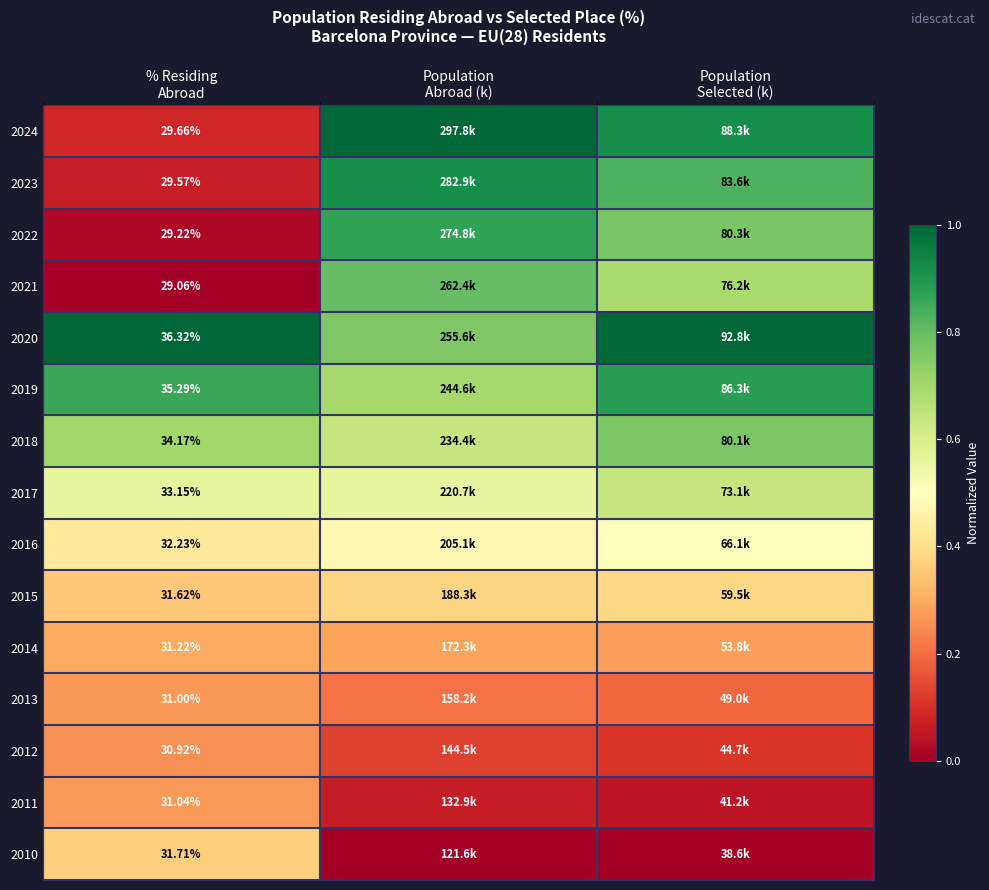

Rank the series at % Residing
Abroad from lowest to highest value.

2021, 2022, 2023, 2024, 2012, 2013, 2011, 2014, 2015, 2010, 2016, 2017, 2018, 2019, 2020